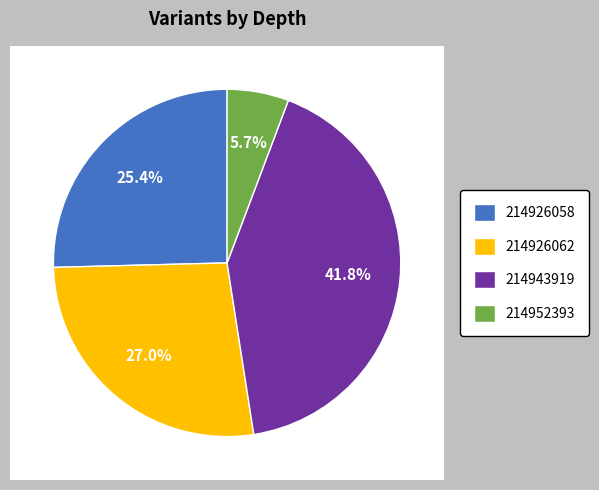

To the nearest percent, what is the difference between the largest and smallest slice percentages?

36%